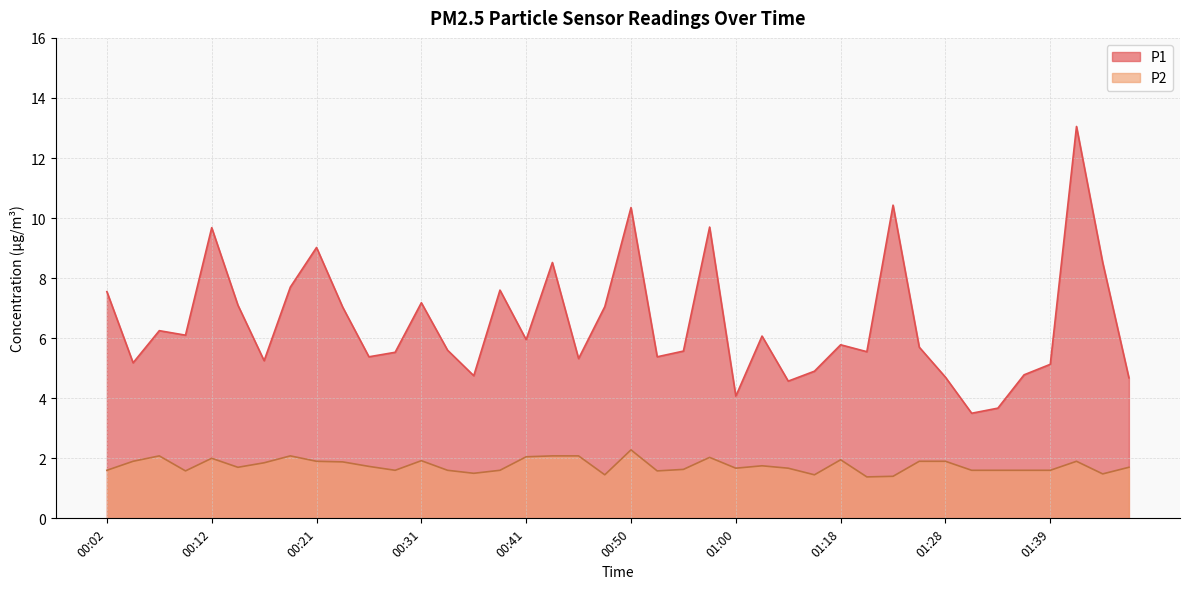

What is the minimum value shown in the chart?

1.4